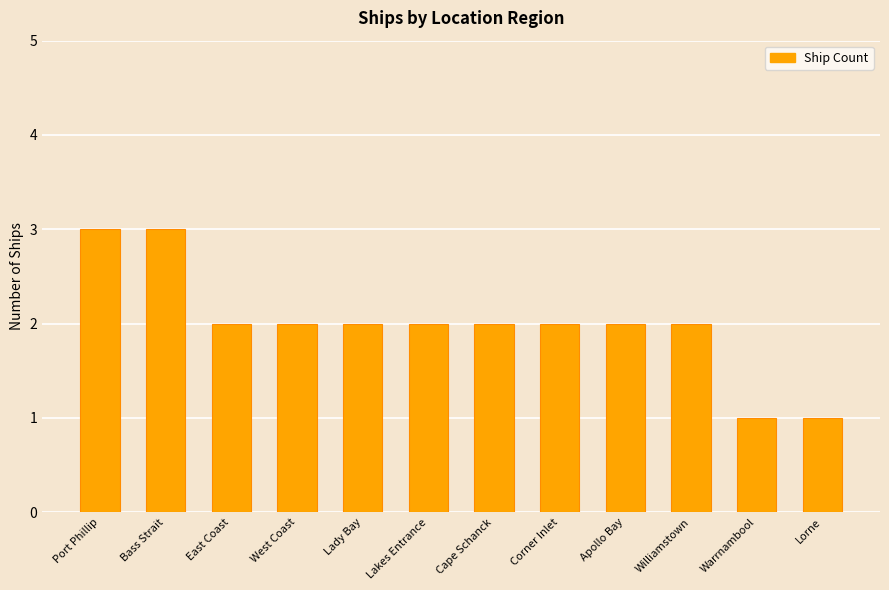

How many data points does each series have?

12